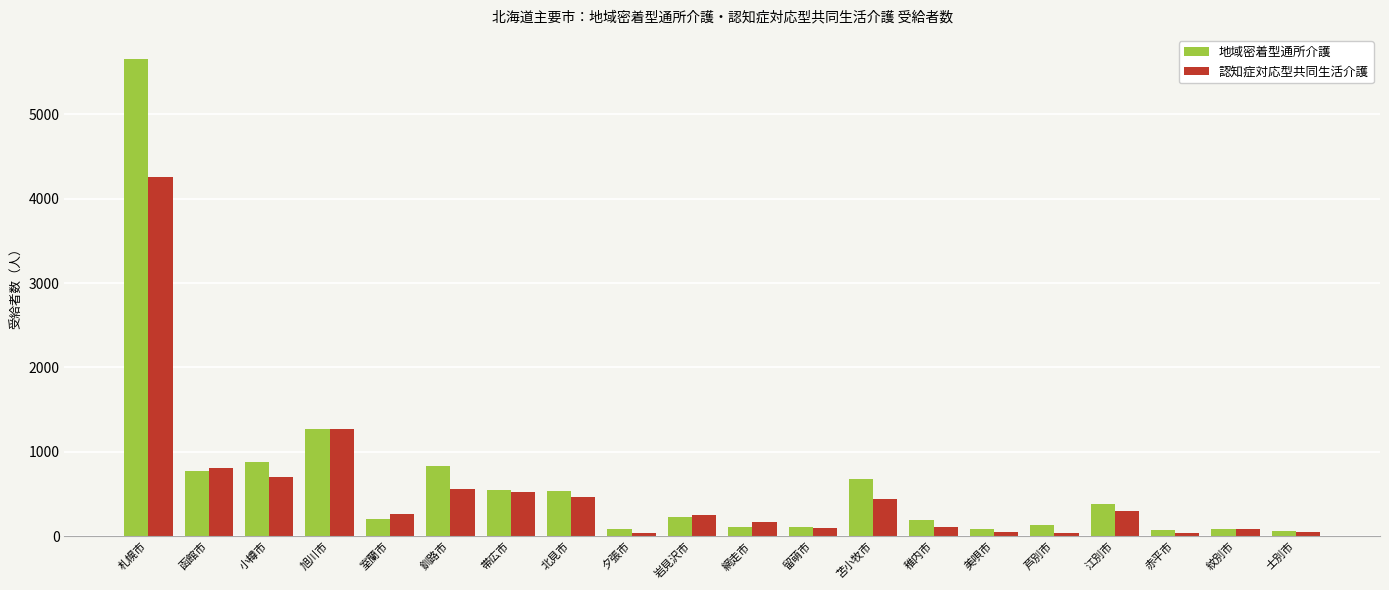

How many values in the 認知症対応型共同生活介護 series are below 259?

10